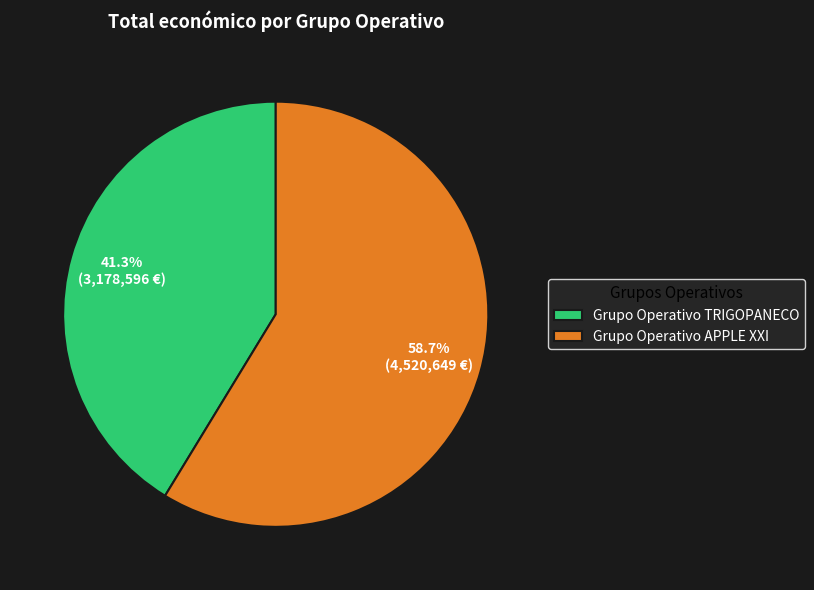

What percentage do Grupo Operativo TRIGOPANECO and Grupo Operativo APPLE XXI together represent?

100.0%